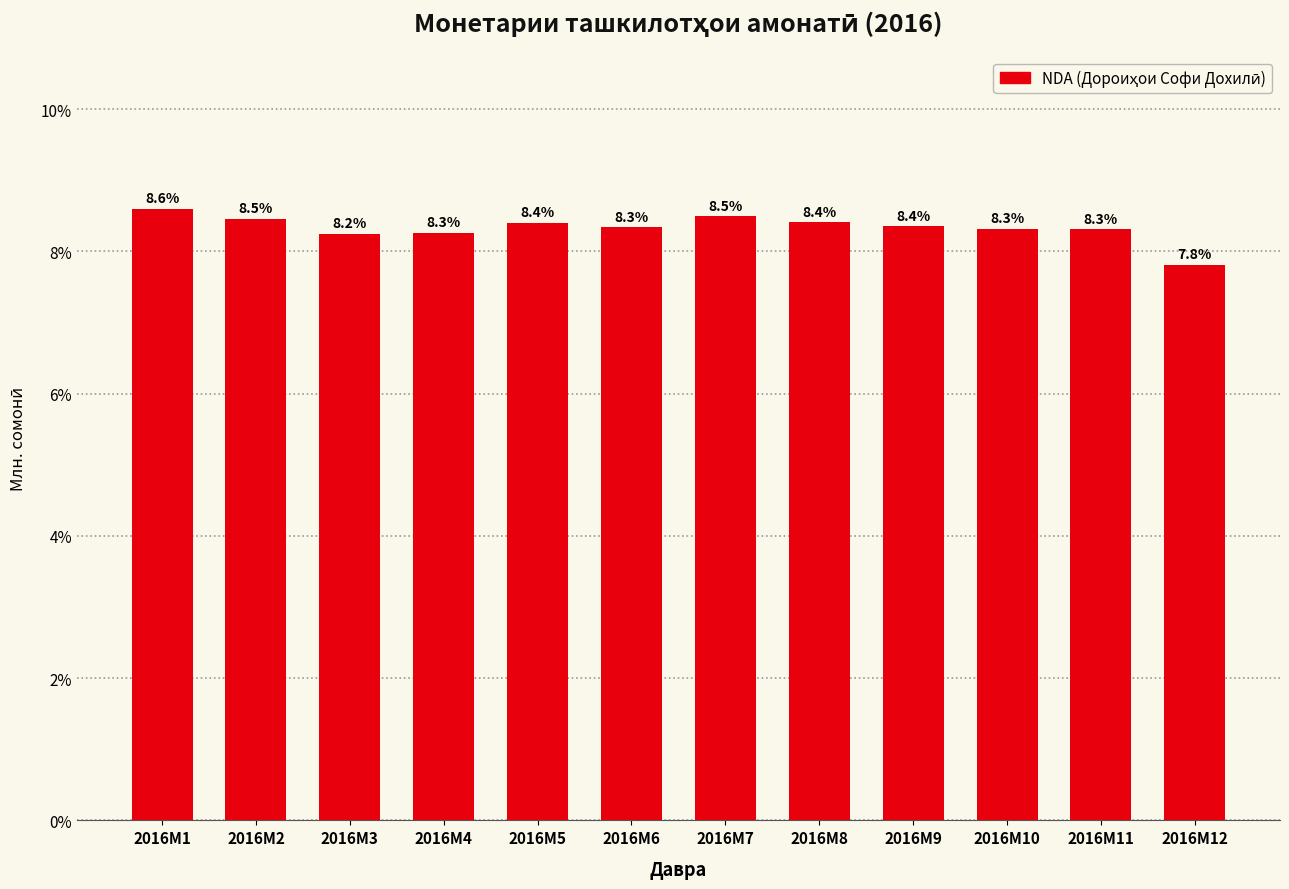

Reading left to right, what are all the values shown in this chart?

8.6	8.5	8.2	8.3	8.4	8.3	8.5	8.4	8.4	8.3	8.3	7.8